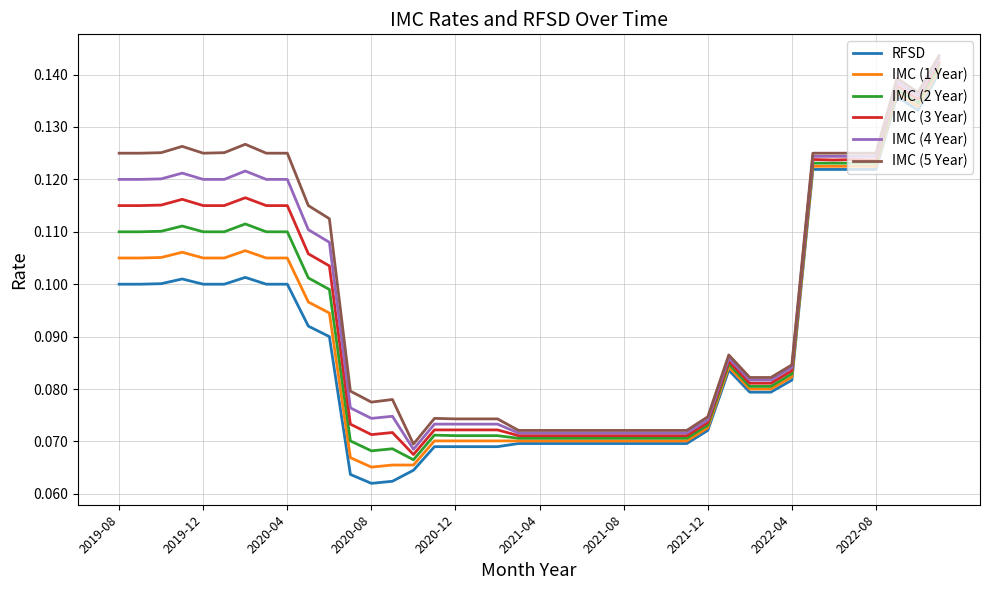

True or false: IMC (1 Year) and IMC (5 Year) cross at least once.

False